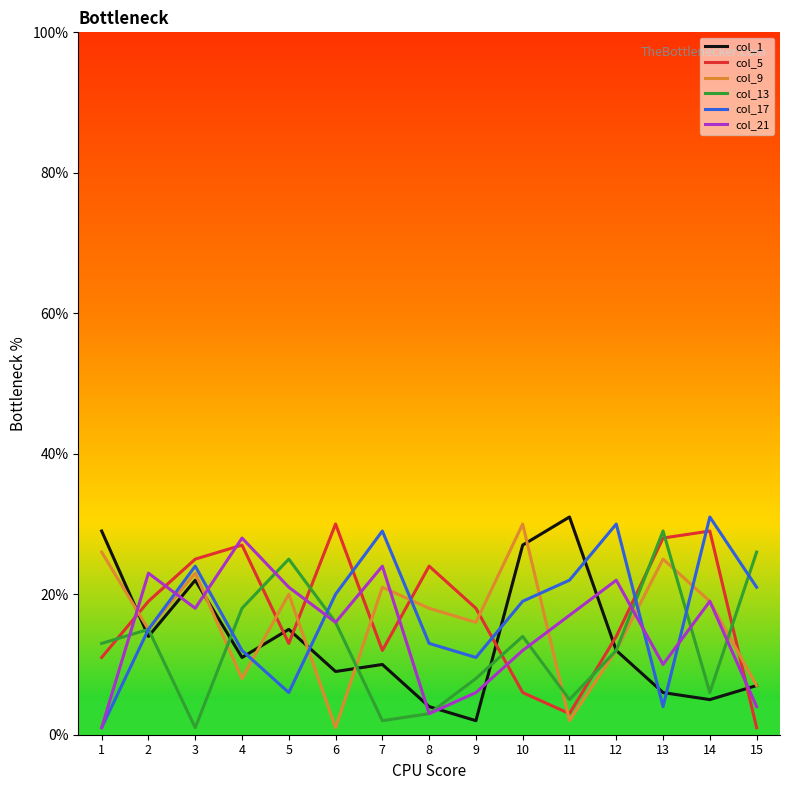

Is this an area chart (filled region under the line)?

No